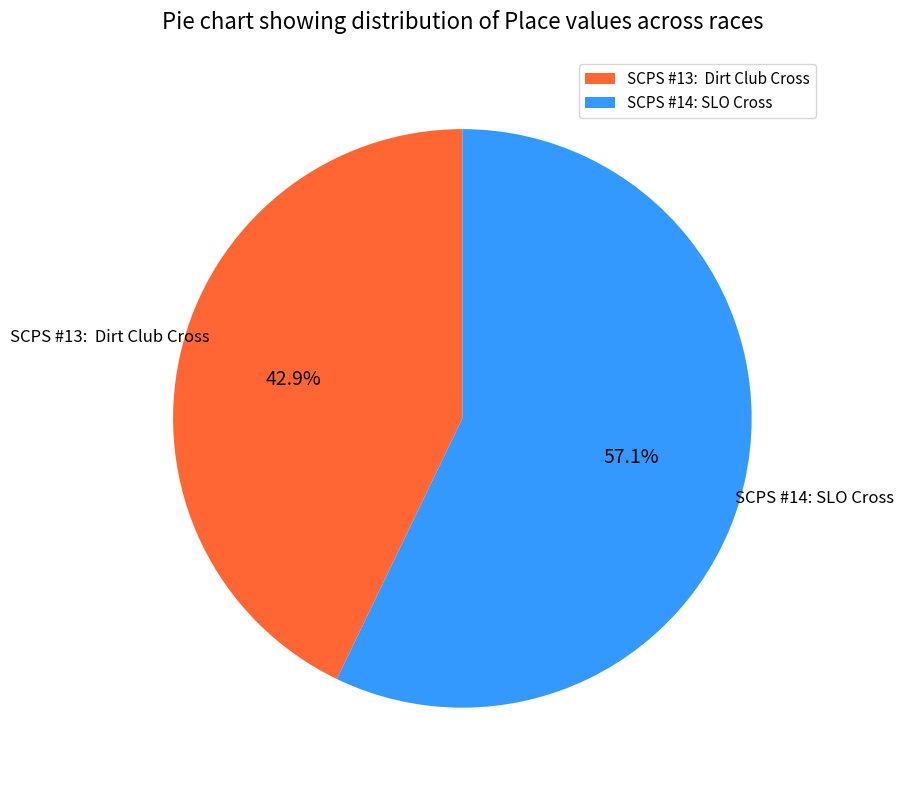

True or false: SCPS #14: SLO Cross accounts for 57% of the total.

True